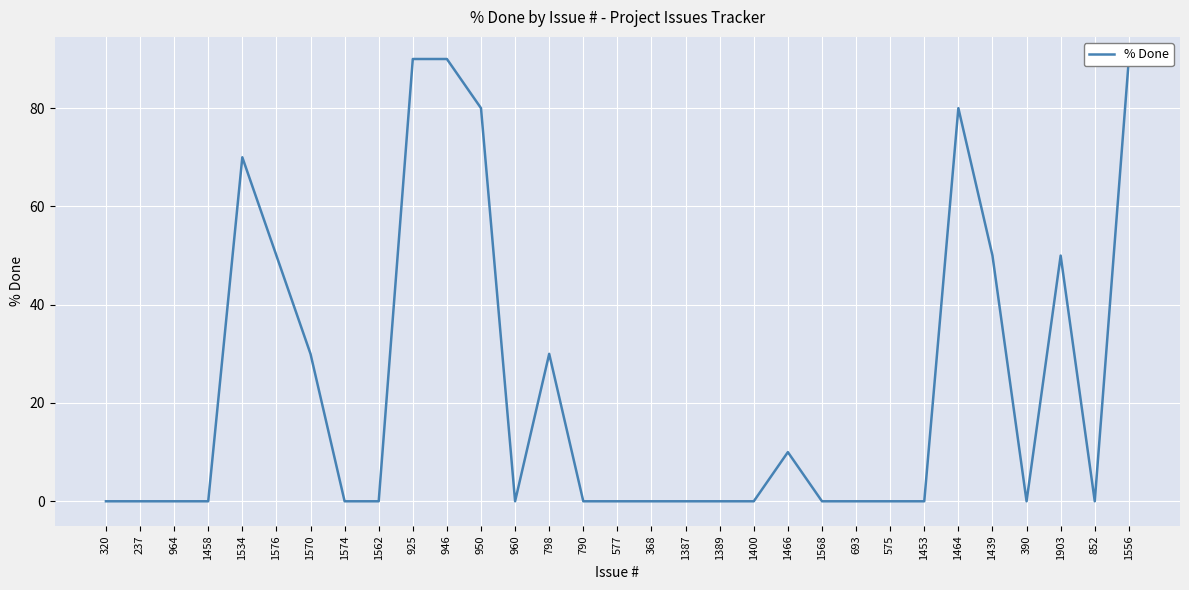

Which category has the highest value across all series?

925